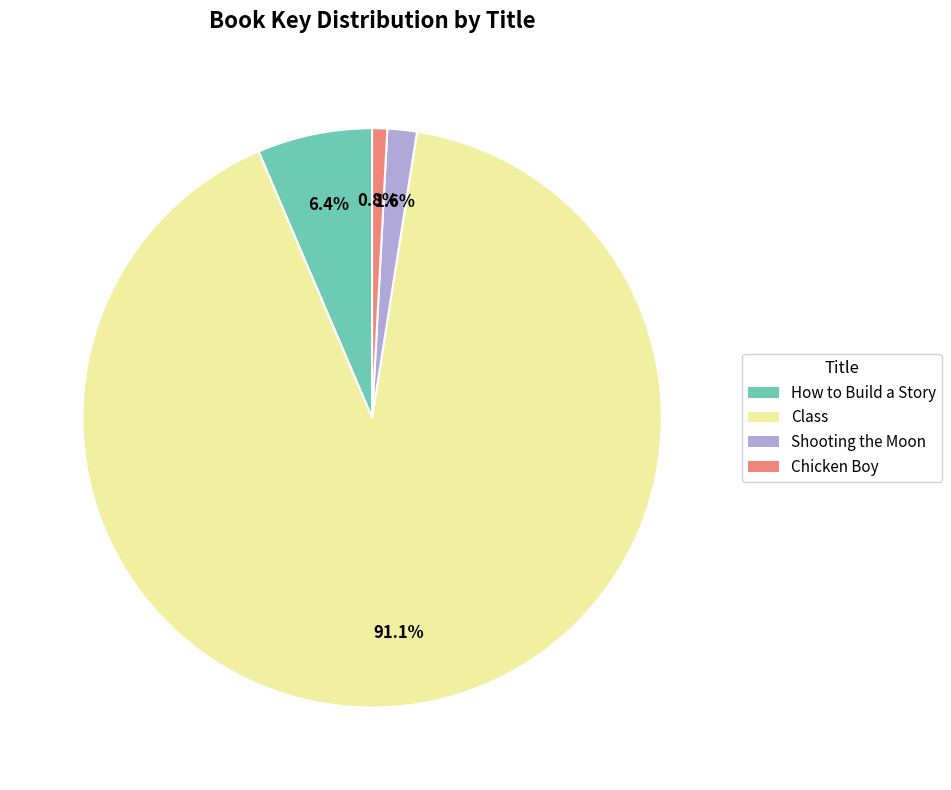

To the nearest percent, what is the combined percentage of Shooting the Moon and Chicken Boy?

2%